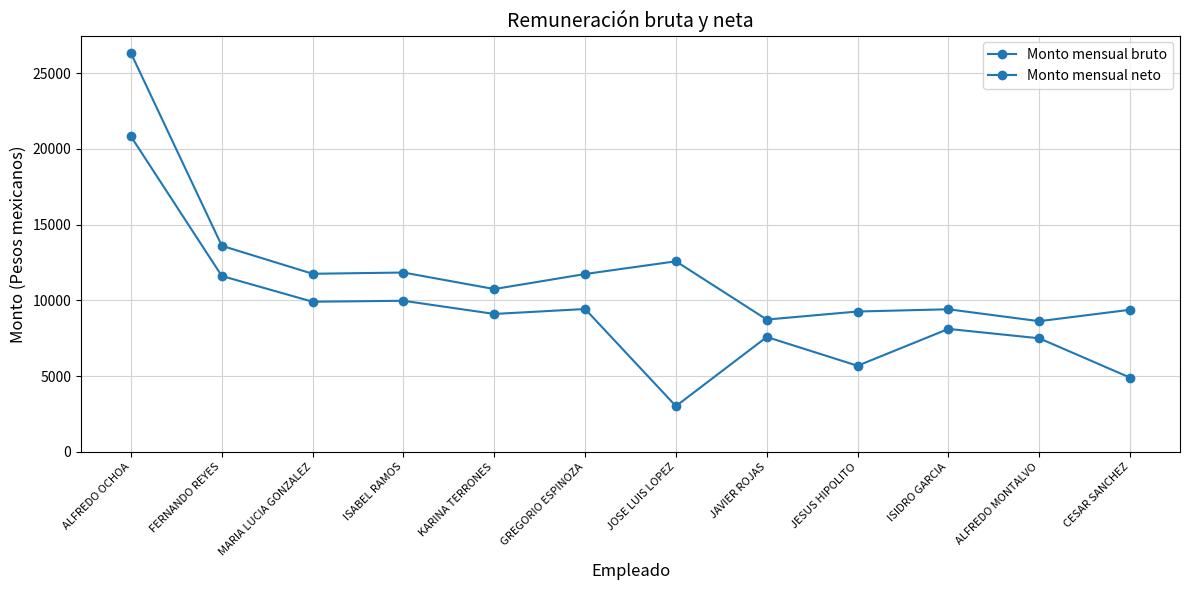

Does the chart display data point markers on the line(s)?

Yes